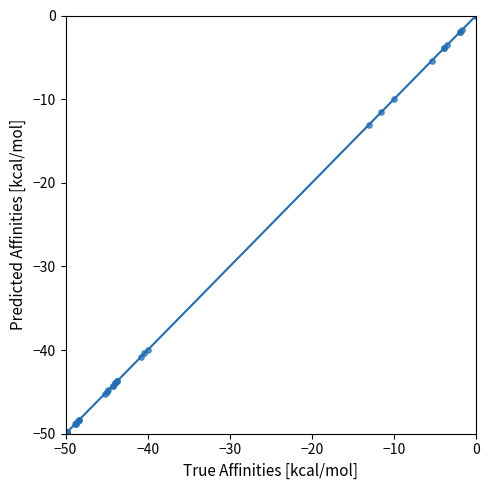

What Y value in the scatter plot is closest to -25?

-13.1